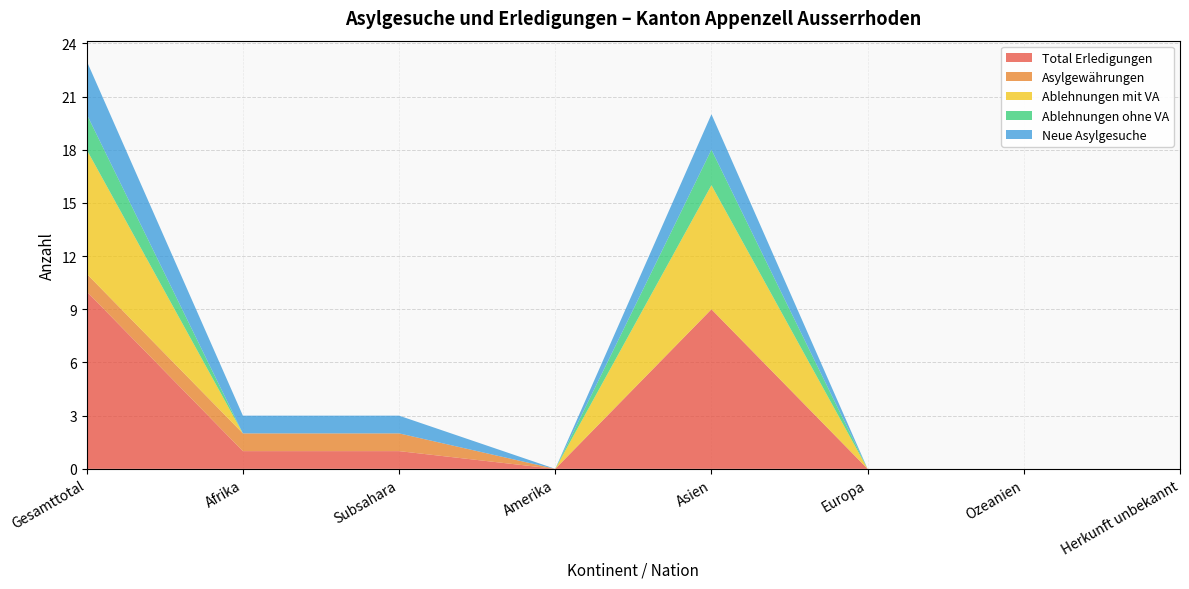

Reading right to left, list all the values displayed in this chart.

Total Erledigungen: Herkunft unbekannt=0	Ozeanien=0	Europa=0	Asien=9	Amerika=0	Subsahara=1	Afrika=1	Gesamttotal=10
Asylgewährungen: Herkunft unbekannt=0	Ozeanien=0	Europa=0	Asien=0	Amerika=0	Subsahara=1	Afrika=1	Gesamttotal=1
Ablehnungen mit VA: Herkunft unbekannt=0	Ozeanien=0	Europa=0	Asien=7	Amerika=0	Subsahara=0	Afrika=0	Gesamttotal=7
Ablehnungen ohne VA: Herkunft unbekannt=0	Ozeanien=0	Europa=0	Asien=2	Amerika=0	Subsahara=0	Afrika=0	Gesamttotal=2
Neue Asylgesuche: Herkunft unbekannt=0	Ozeanien=0	Europa=0	Asien=2	Amerika=0	Subsahara=1	Afrika=1	Gesamttotal=3